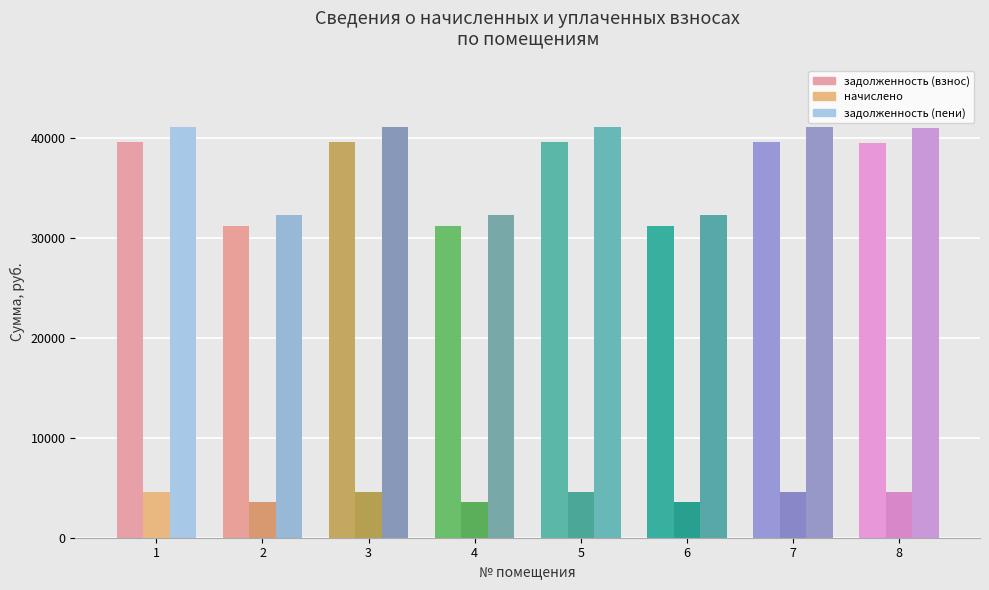

What is the difference between the highest and lowest values at 1?

36512.2